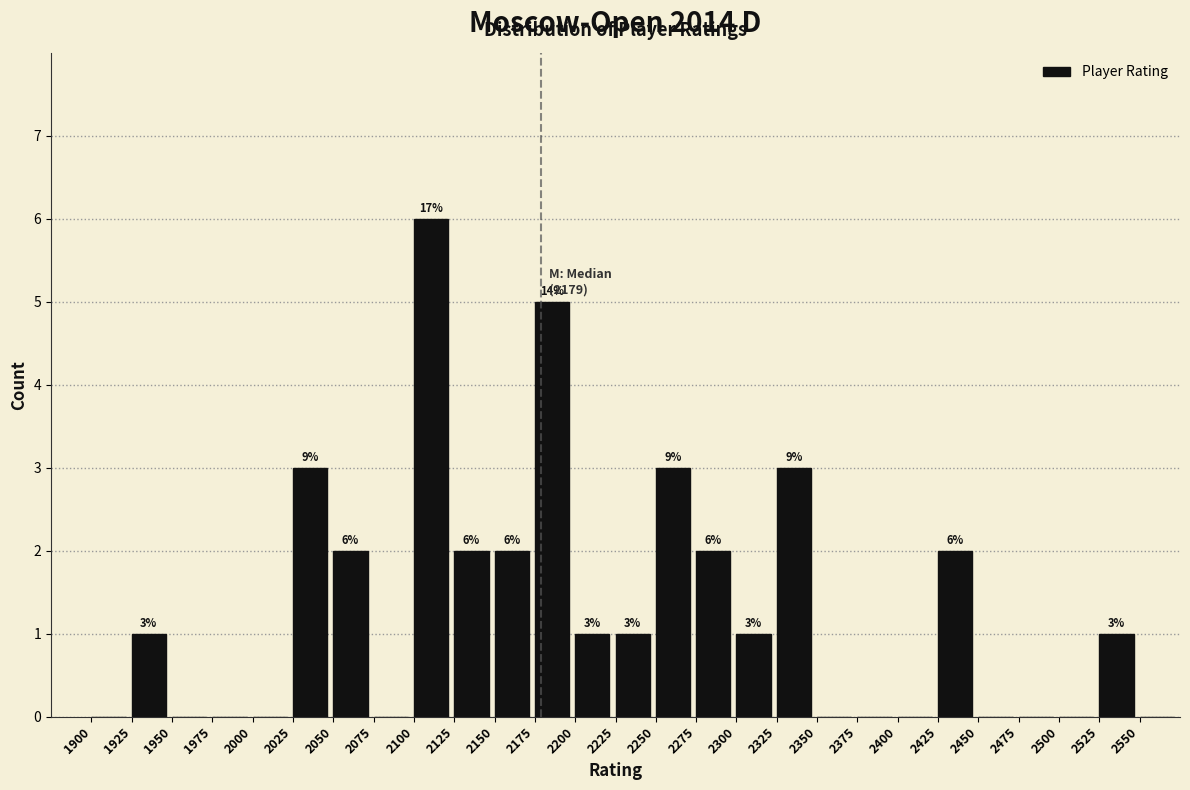

Over which range of the x-axis is the bar tallest?

2100 to 2125